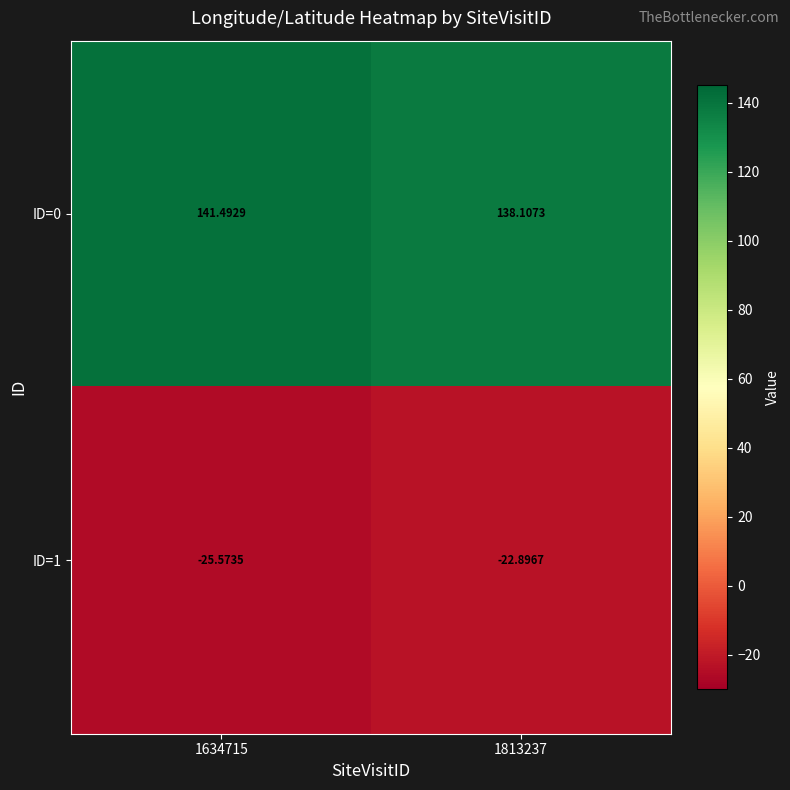

Which series changed the most between 1634715 and 1813237?

ID=0